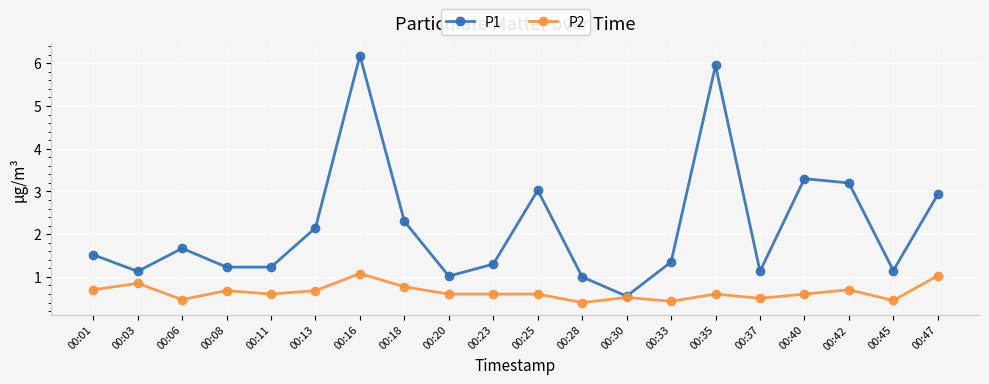

What are all the series names shown in the legend?

P1, P2